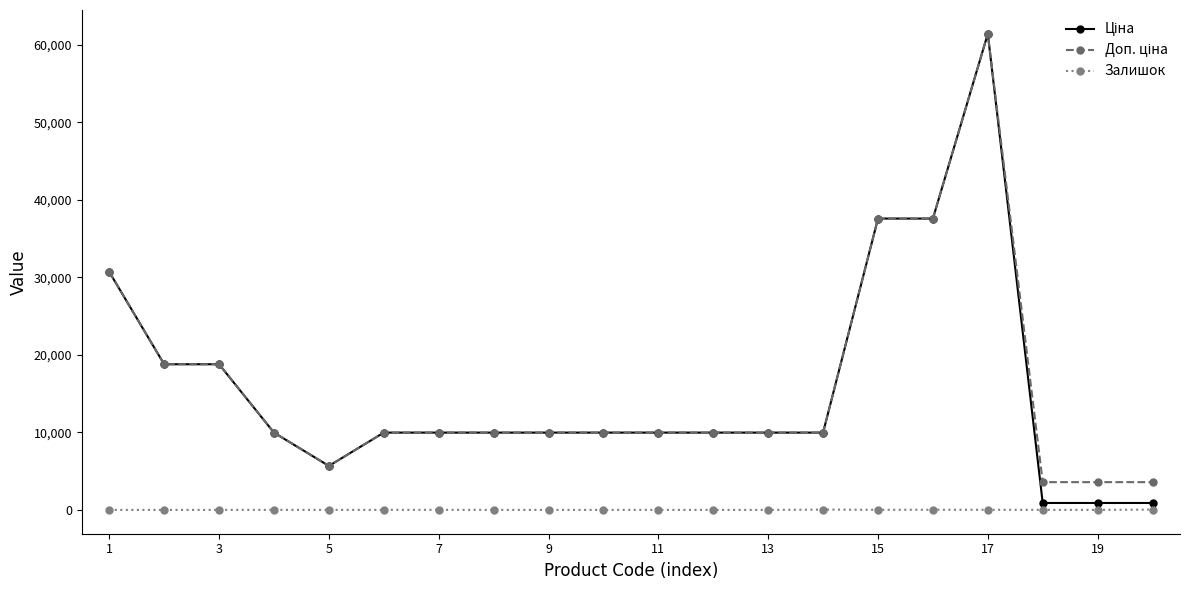

At which category is the sum across all series the highest?

17